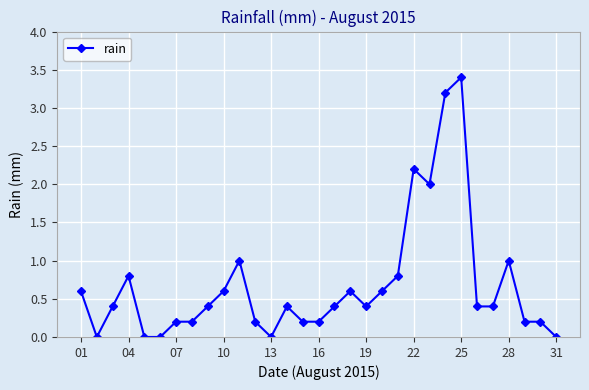

What is the maximum value shown in the chart?

3.4